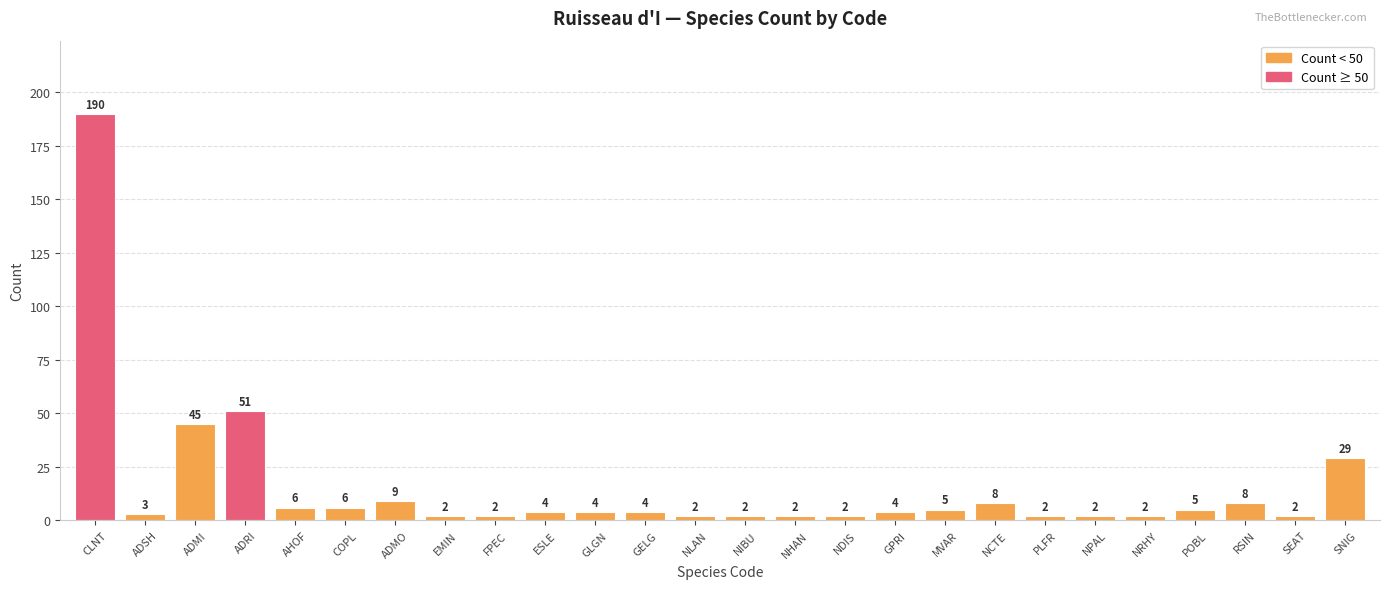

What is the label of the 25th bar from the left?

SEAT